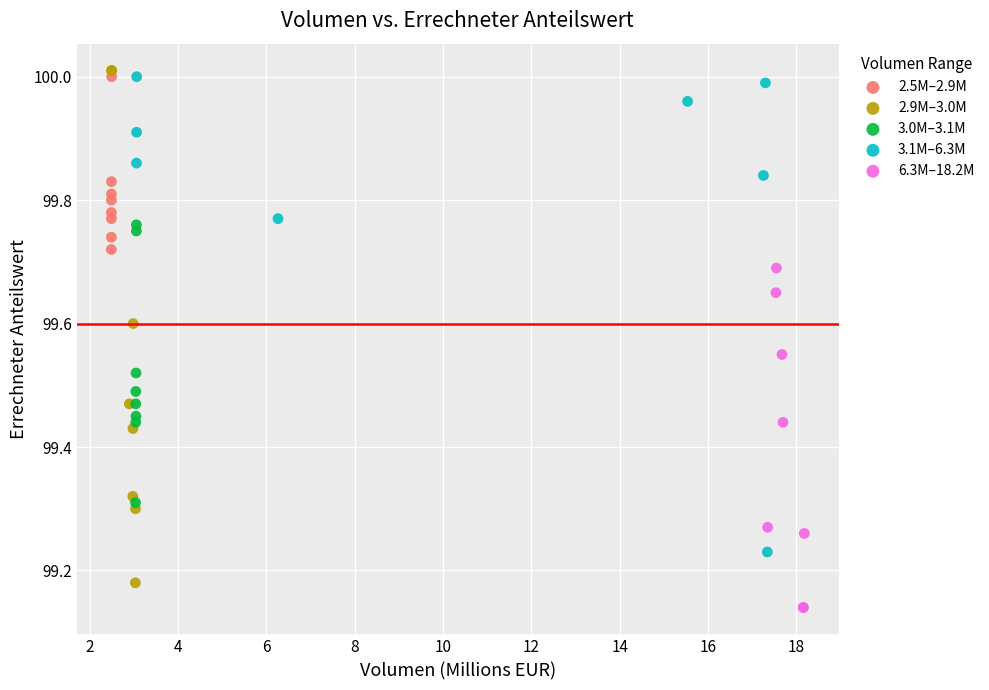

Which series contains the highest Y value?

2.9M–3.0M